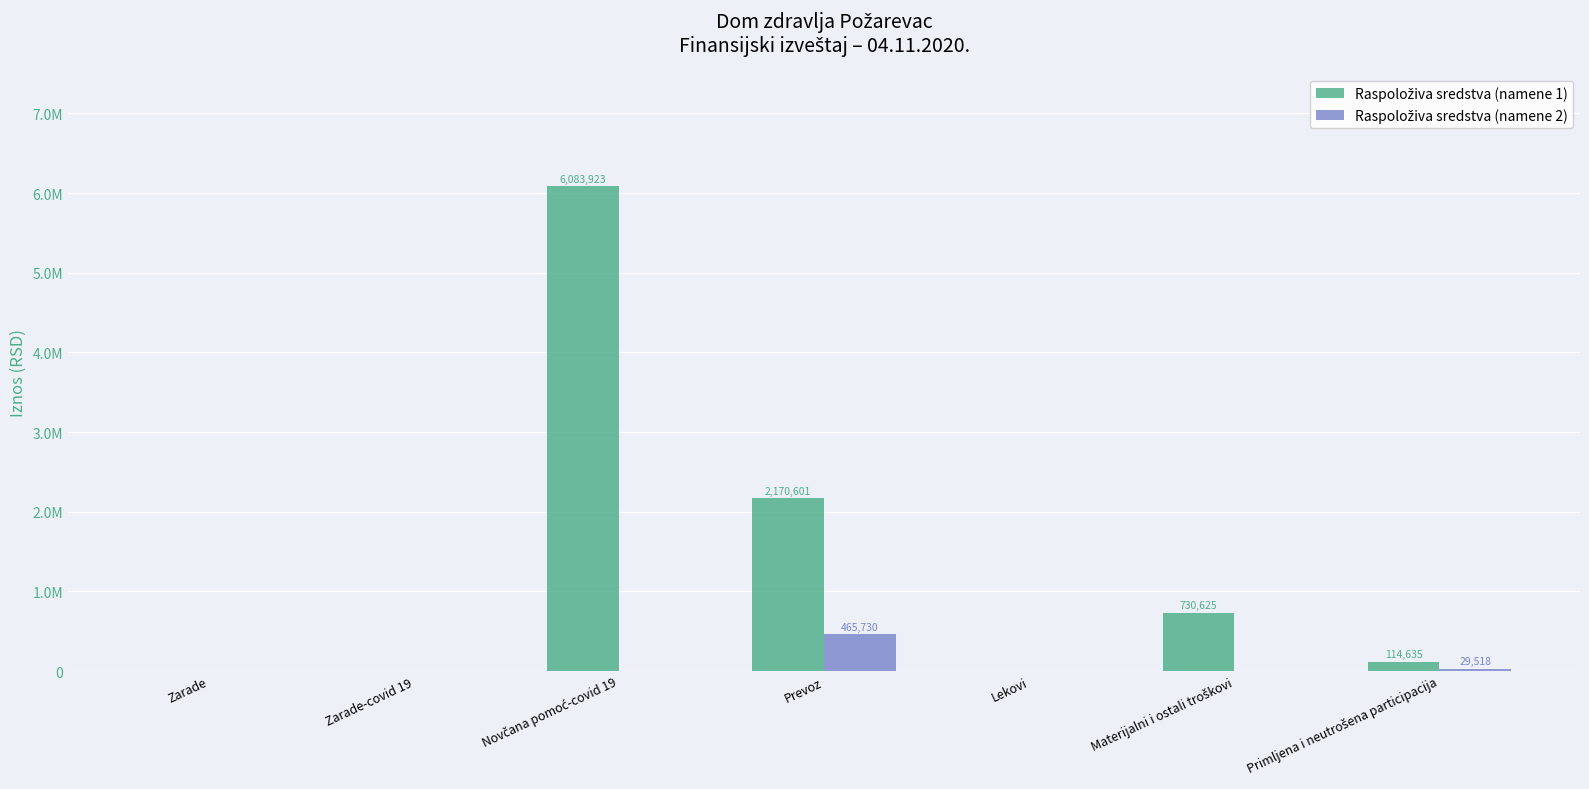

Read the Raspoloživa sredstva (namene 1) value at Materijalni i ostali troškovi.

730625.0